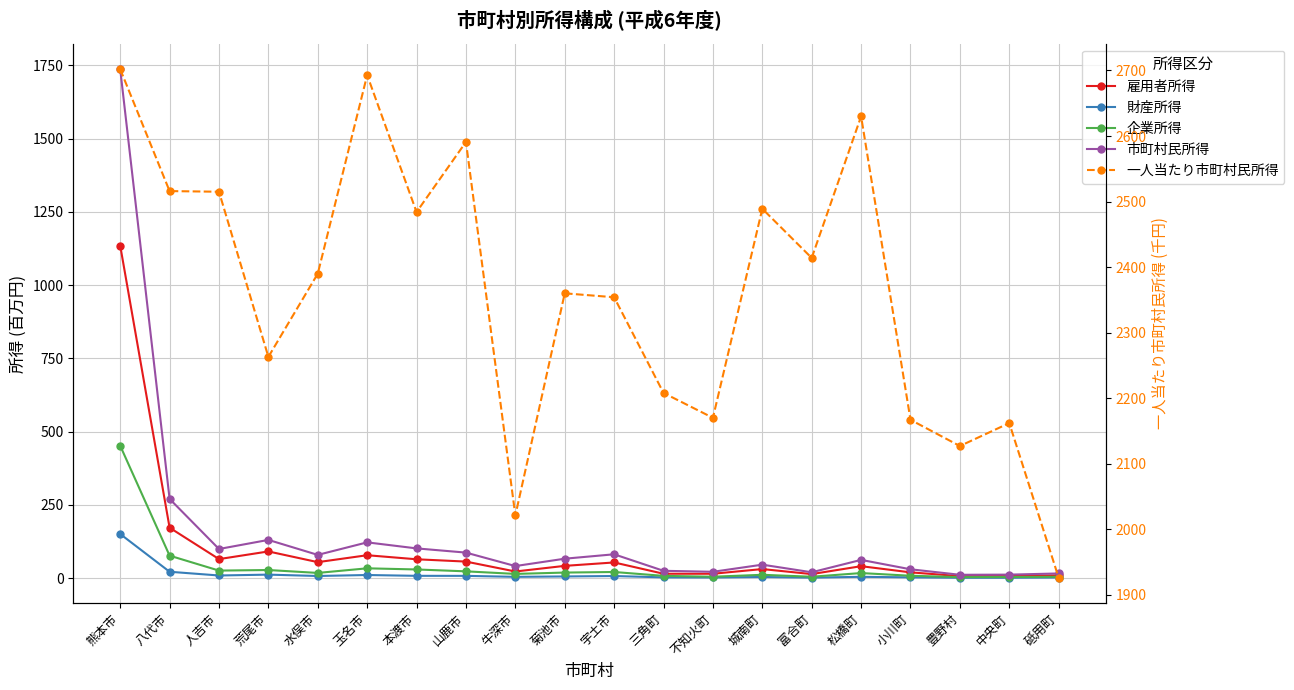

True or false: 財産所得 has more than 0 interior local peaks.

True